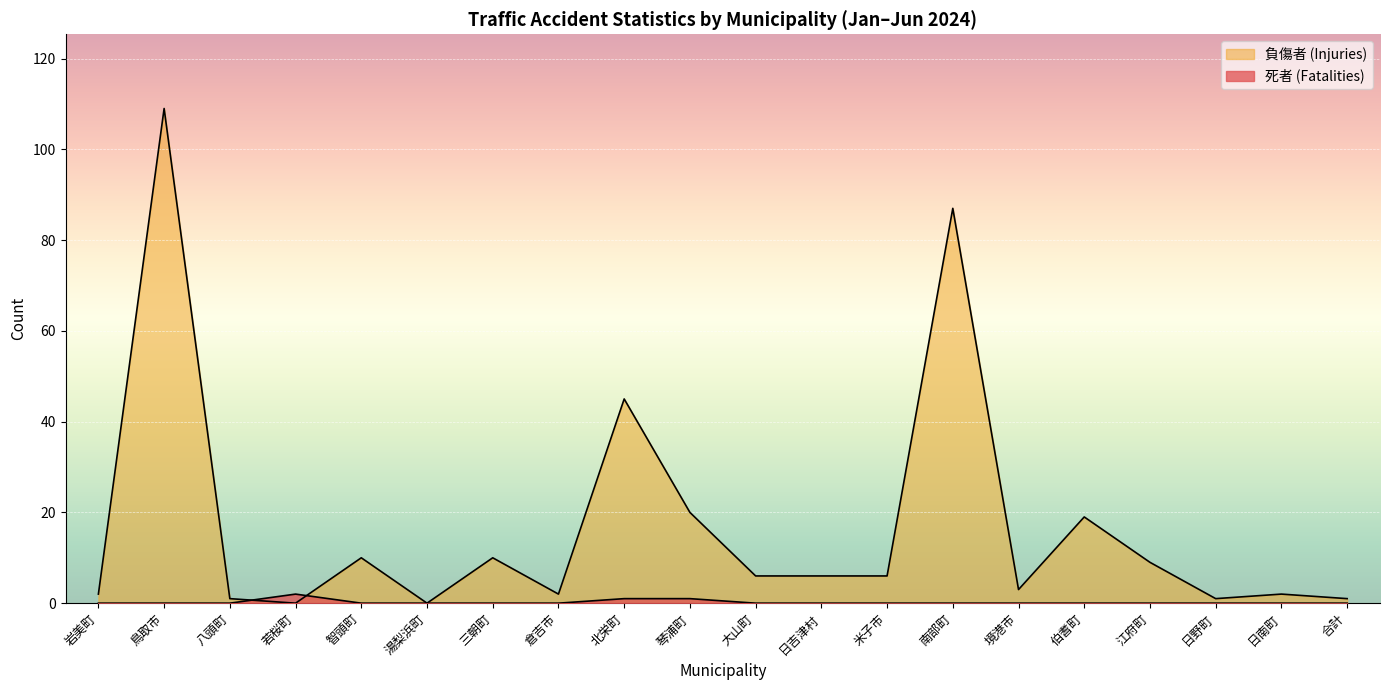

Which label corresponds to the smallest value in the chart?

岩美町